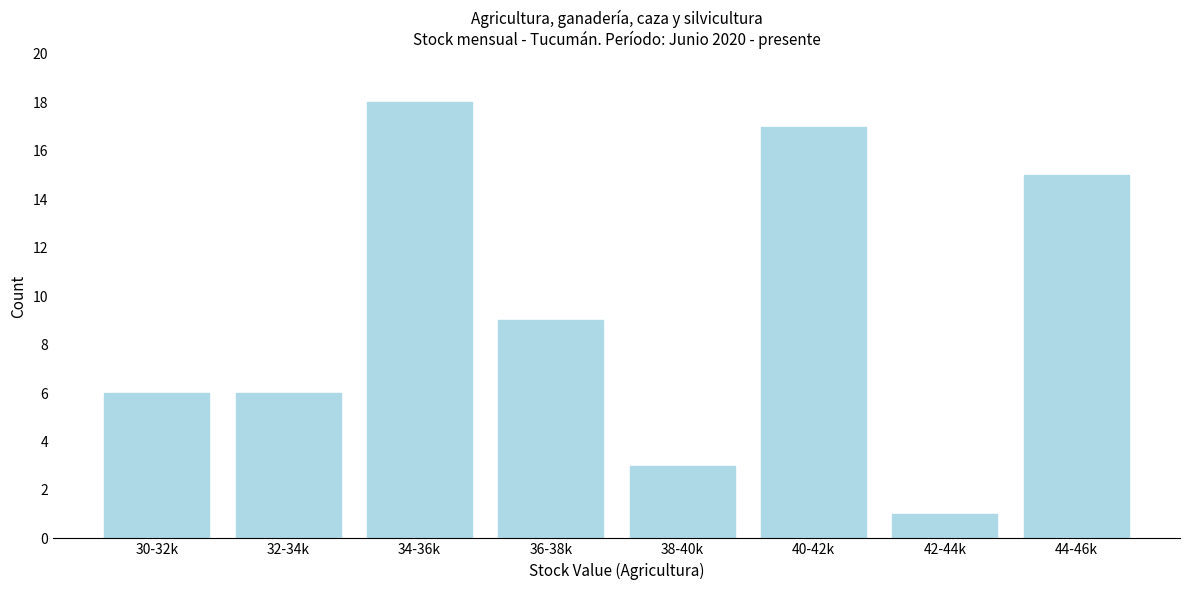

Reading left to right, transcribe all the data shown in this chart.

30-32k=6	32-34k=6	34-36k=18	36-38k=9	38-40k=3	40-42k=17	42-44k=1	44-46k=15